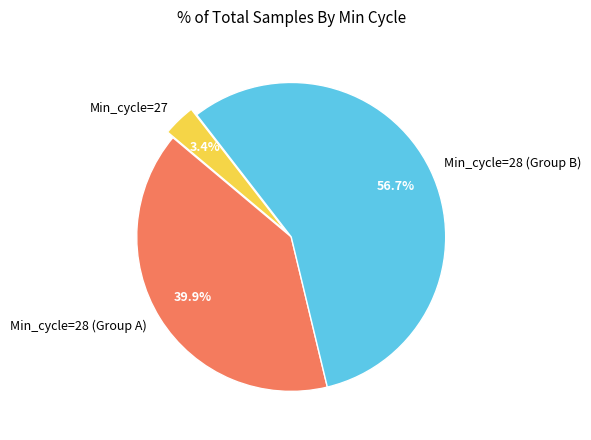

Which slice is the smallest?

Min_cycle=27